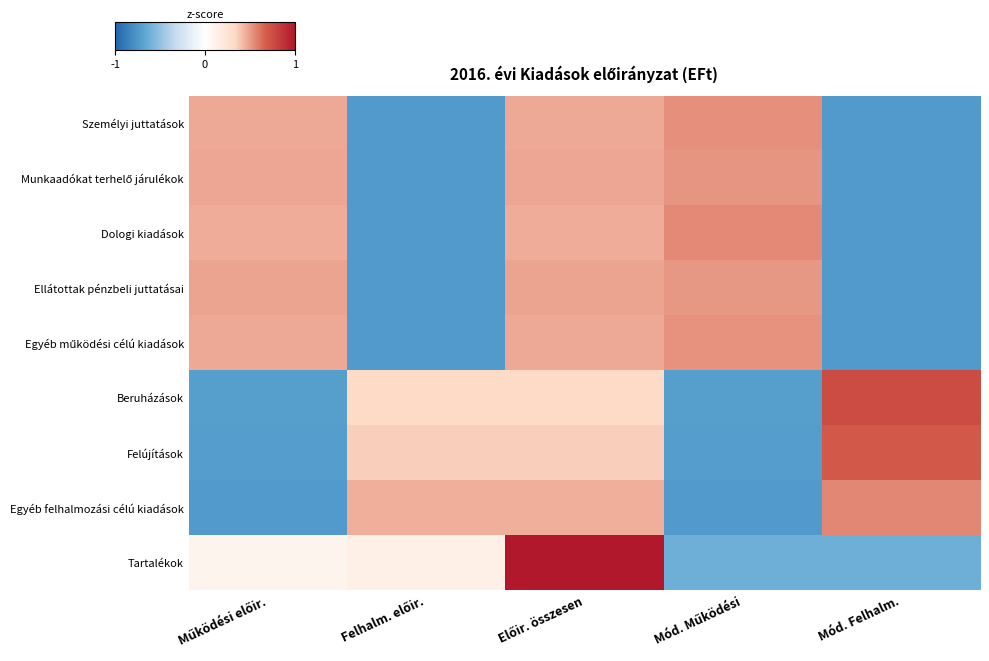

Which has a higher value, Mód. Működési or Mód. Felhalm.?

Mód. Működési